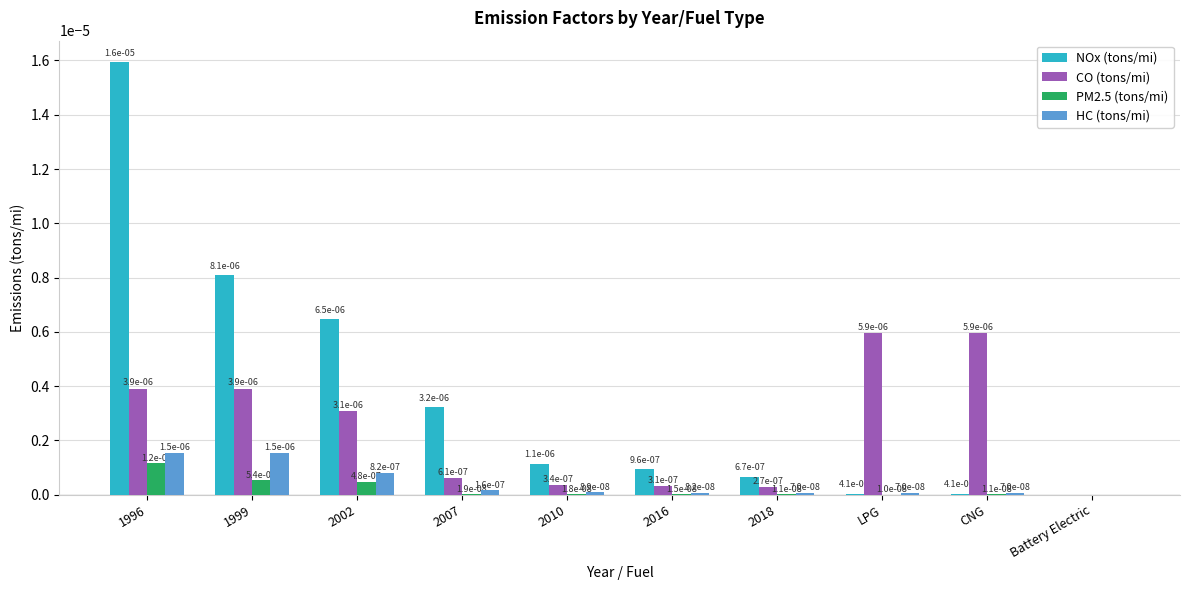

True or false: PM2.5 (tons/mi) has a value of 0.0 at 1999.

True